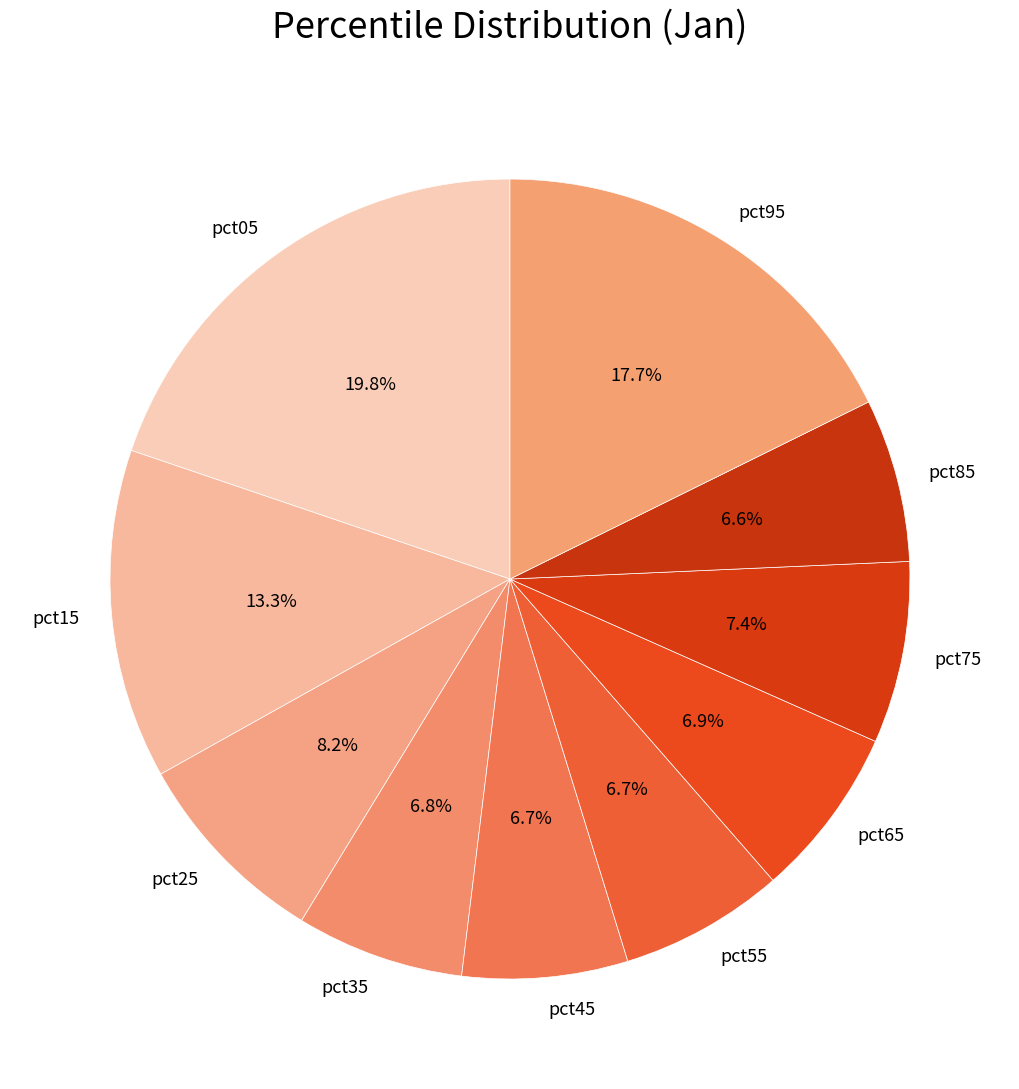

Is it true that pct05 is 11% of the pie?

False